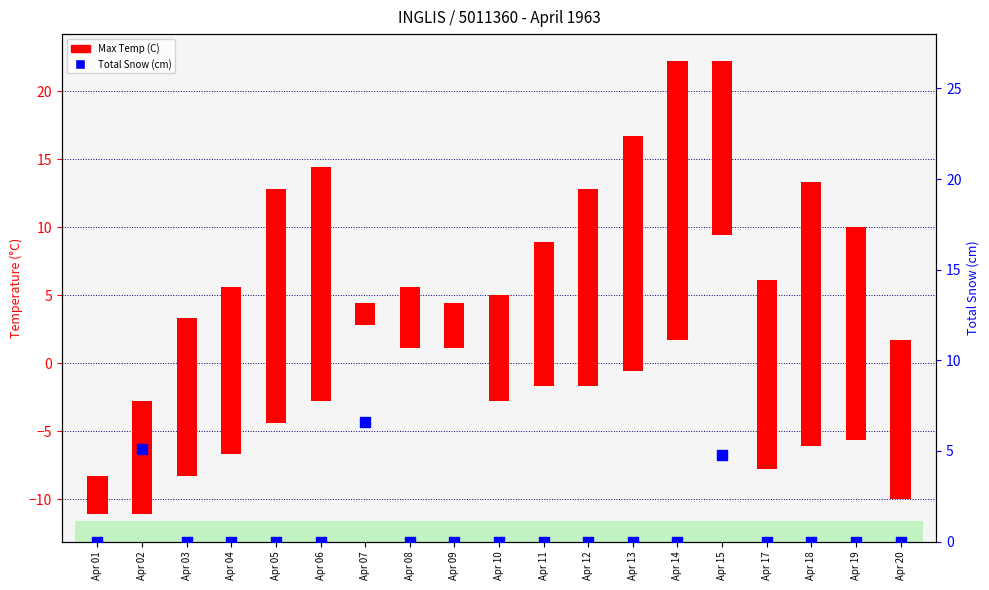

Which series contains the highest Y value?

Max Temp (C)